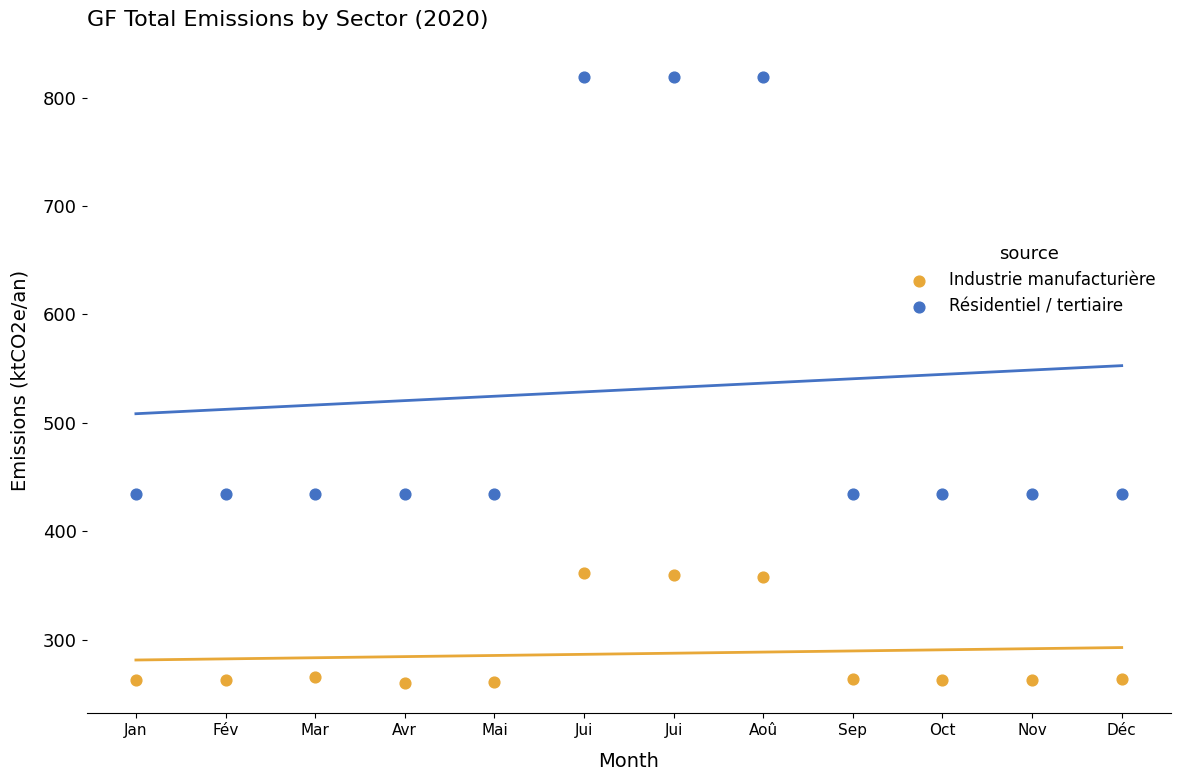

Which series has the widest spread of Y values?

Résidentiel / tertiaire